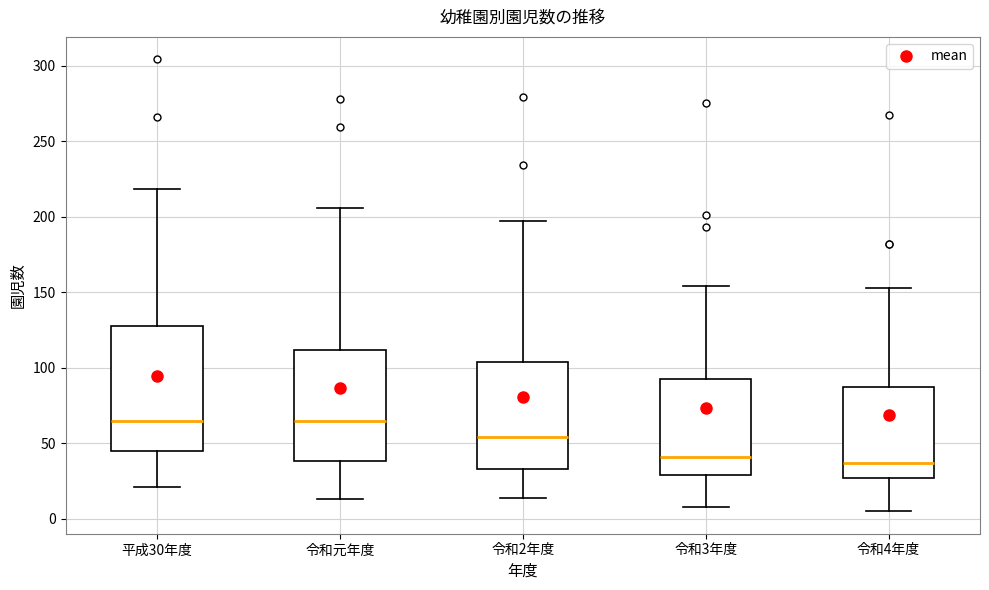

Reading left to right, read every box against the y-axis: the position of its median line, the range the box covers, and the ends of its whiskers. The values are not printed on the chart, so give them approximately, as read against the axis.

平成30年度: median 65, box 45 to 130, whiskers 20 to 220
令和元年度: median 65, box 40 to 110, whiskers 15 to 205
令和2年度: median 55, box 35 to 105, whiskers 15 to 195
令和3年度: median 40, box 30 to 95, whiskers 10 to 155
令和4年度: median 35, box 25 to 85, whiskers 5 to 155